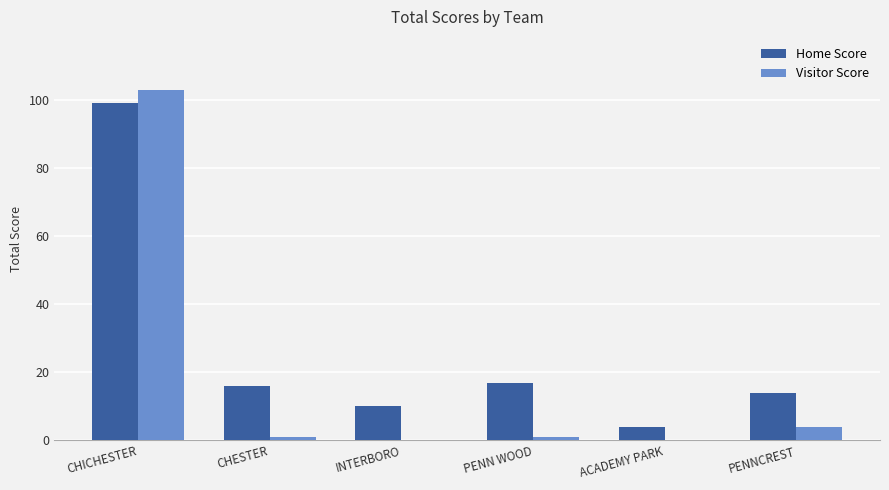

What are all the series names shown in the legend?

Home Score, Visitor Score